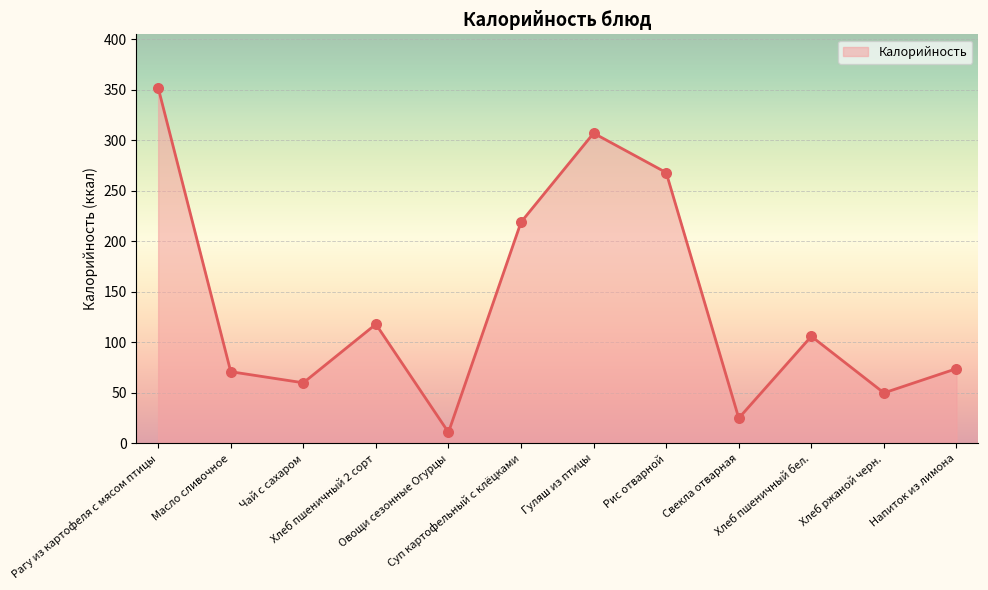

What is the change in value from Гуляш из птицы to Хлеб ржаной черн.?

-257